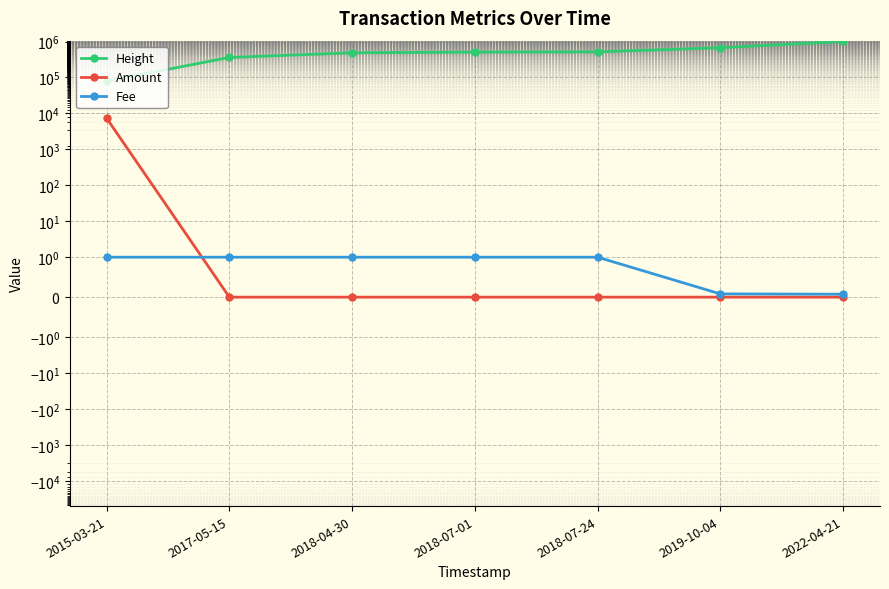

The value of Fee at 2018-07-01 is 1.0. True or false?

True